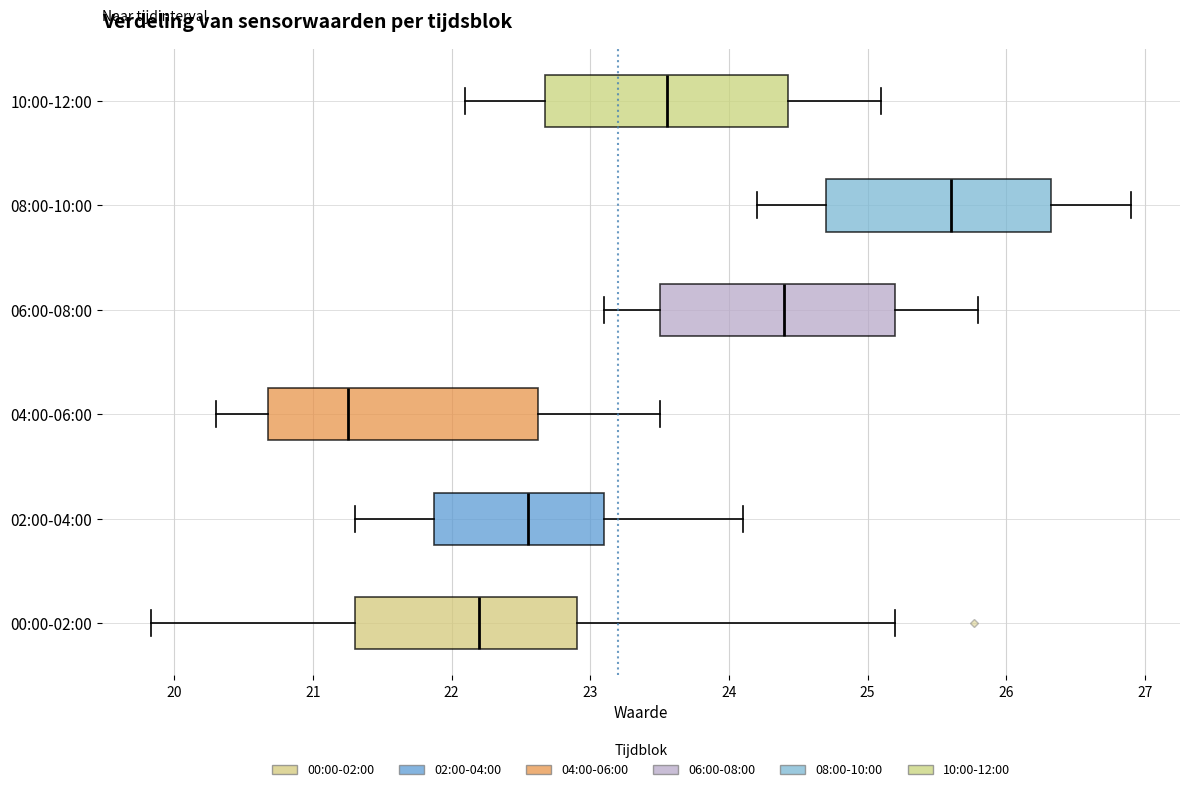

Reading bottom to top, transcribe this box plot: for each box, give where its median line is, the range the box spans, and where its two whiskers end, as read against the x-axis. The values are not printed on the chart, so give them approximately, as read against the axis.

00:00-02:00: median 22.2, box 21.3 to 22.9, whiskers 19.8 to 25.2
02:00-04:00: median 22.6, box 21.9 to 23.1, whiskers 21.3 to 24.1
04:00-06:00: median 21.3, box 20.7 to 22.6, whiskers 20.3 to 23.5
06:00-08:00: median 24.4, box 23.5 to 25.2, whiskers 23.1 to 25.8
08:00-10:00: median 25.6, box 24.7 to 26.3, whiskers 24.2 to 26.9
10:00-12:00: median 23.6, box 22.7 to 24.4, whiskers 22.1 to 25.1